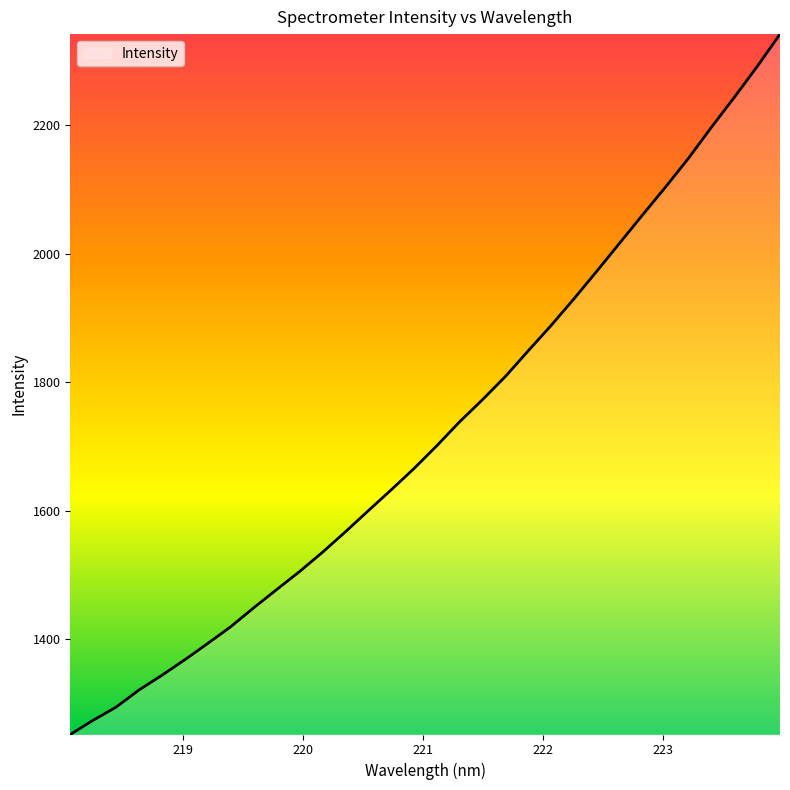

What is the difference between the maximum and minimum values?

1090.1